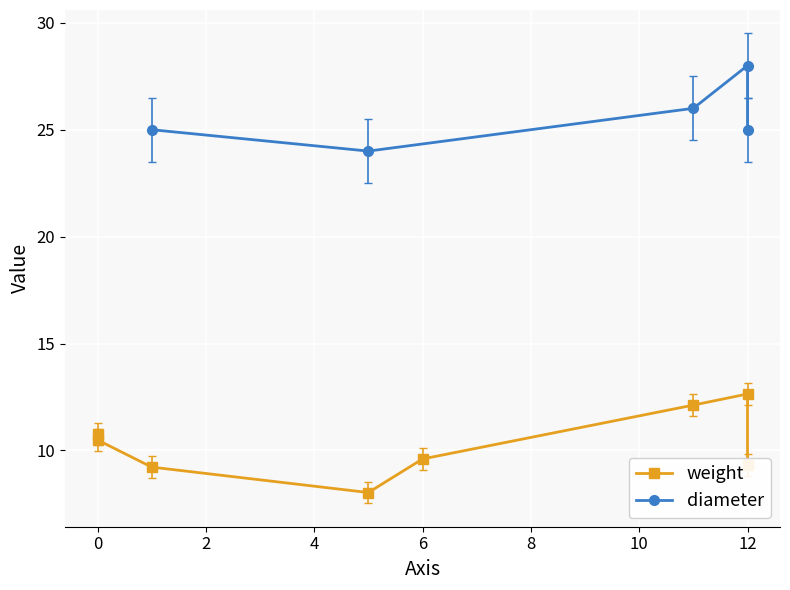

After their last crossing, which series has the higher values: diameter or weight?

diameter